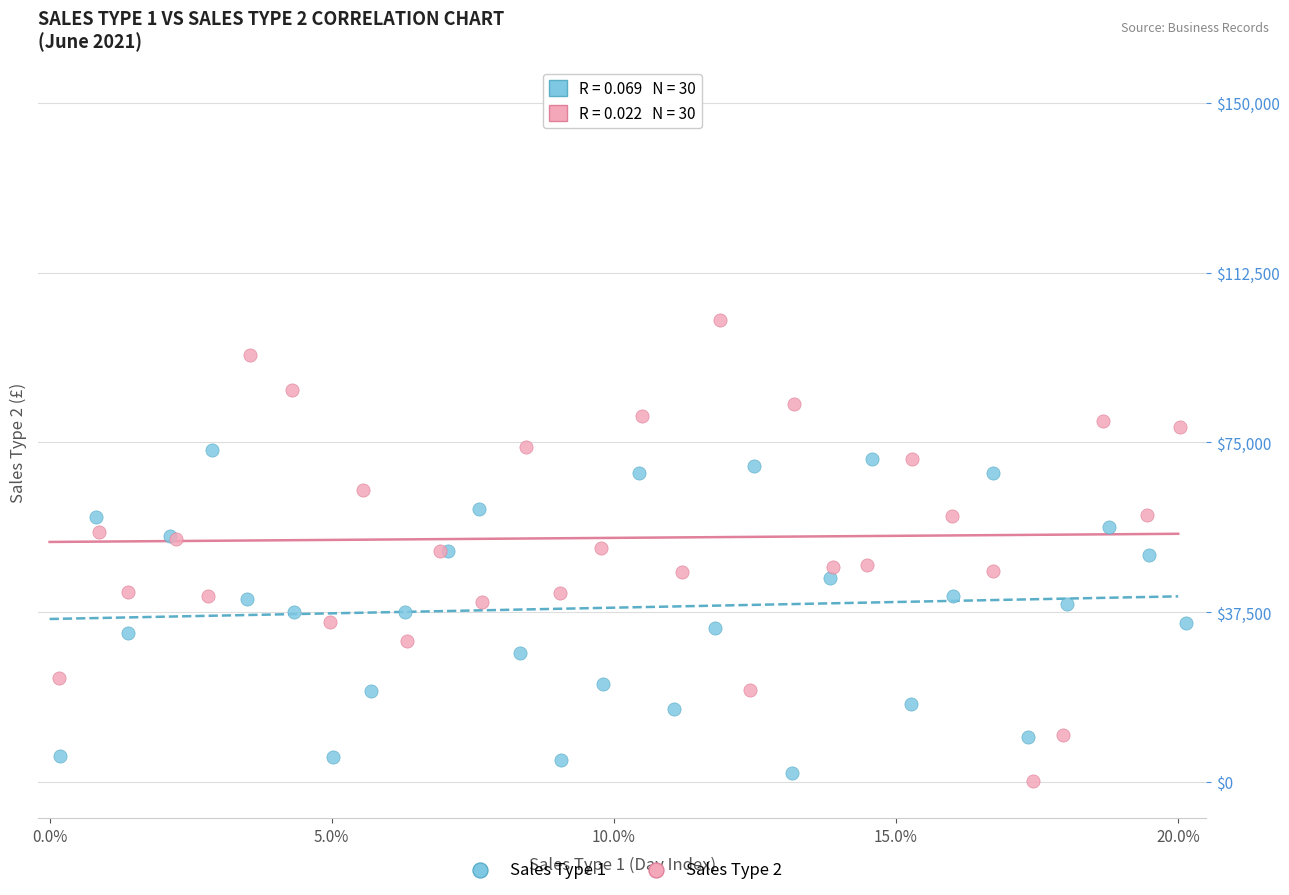

Which series contains the highest Y value?

Sales Type 2